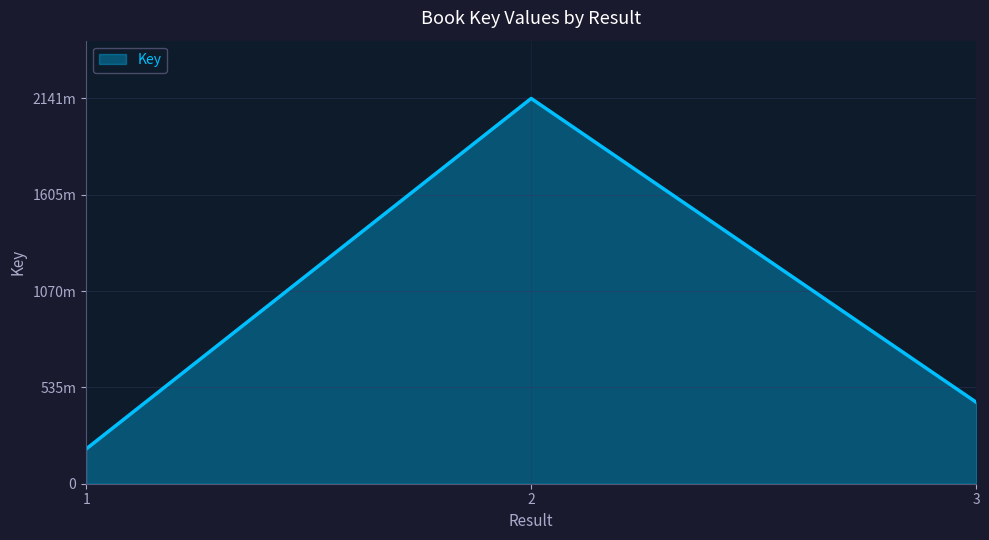

Where is the data nearest to the value 1167189932?

3